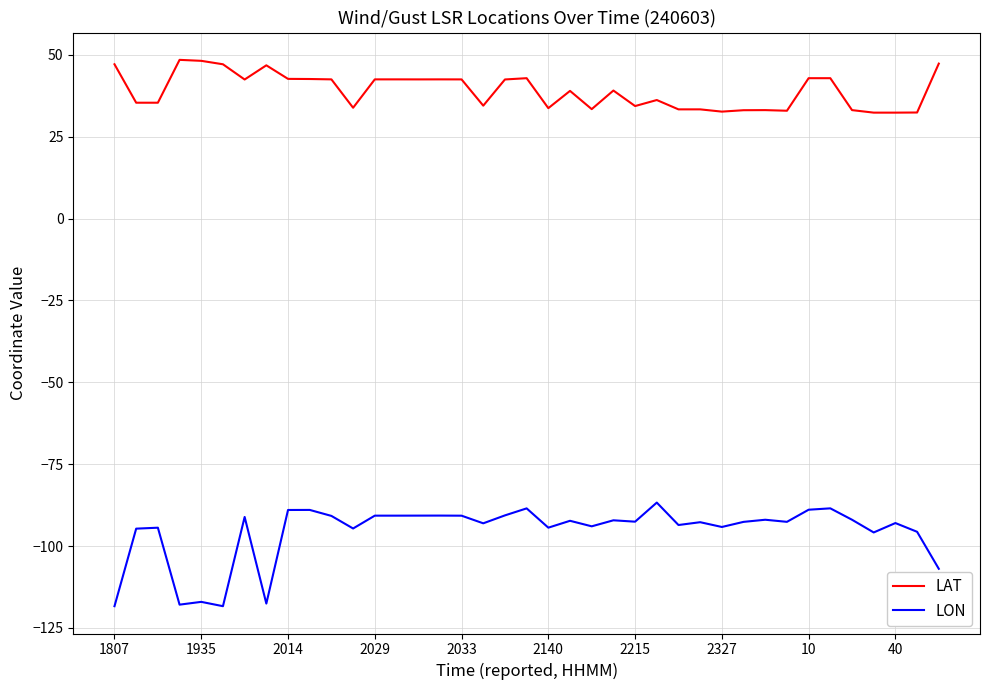

Which series has the widest spread of values?

LON